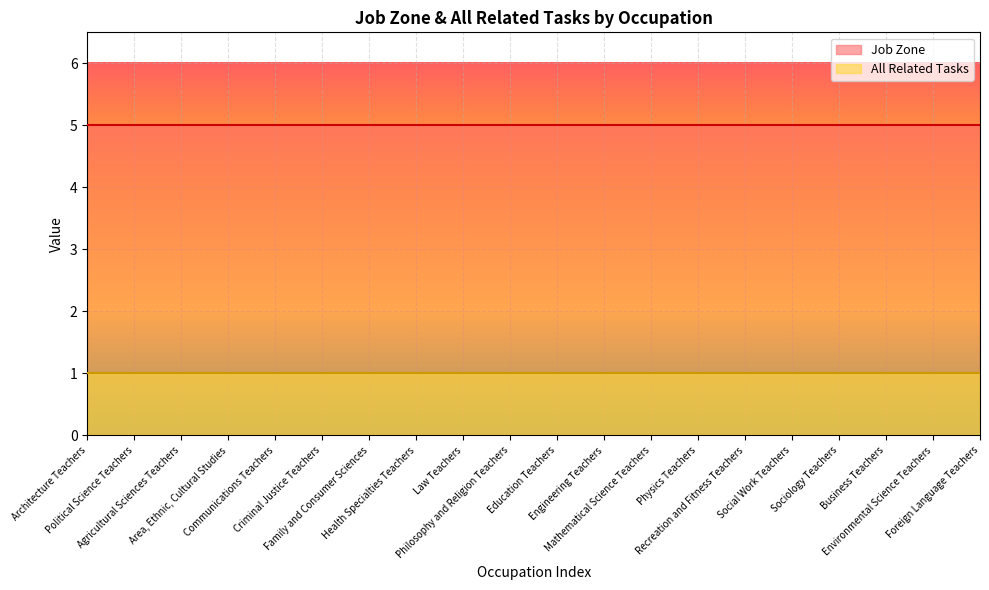

True or false: Job Zone and All Related Tasks intersect in this chart.

False